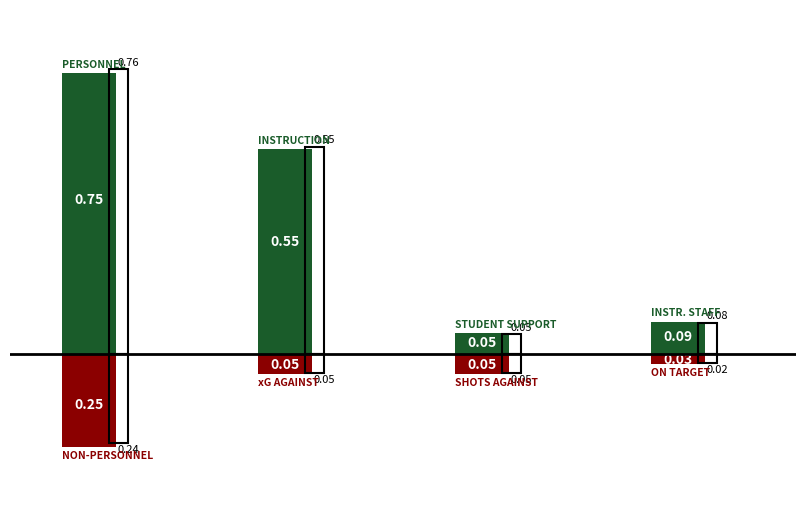

Which series has the largest total across all categories?

above_ref